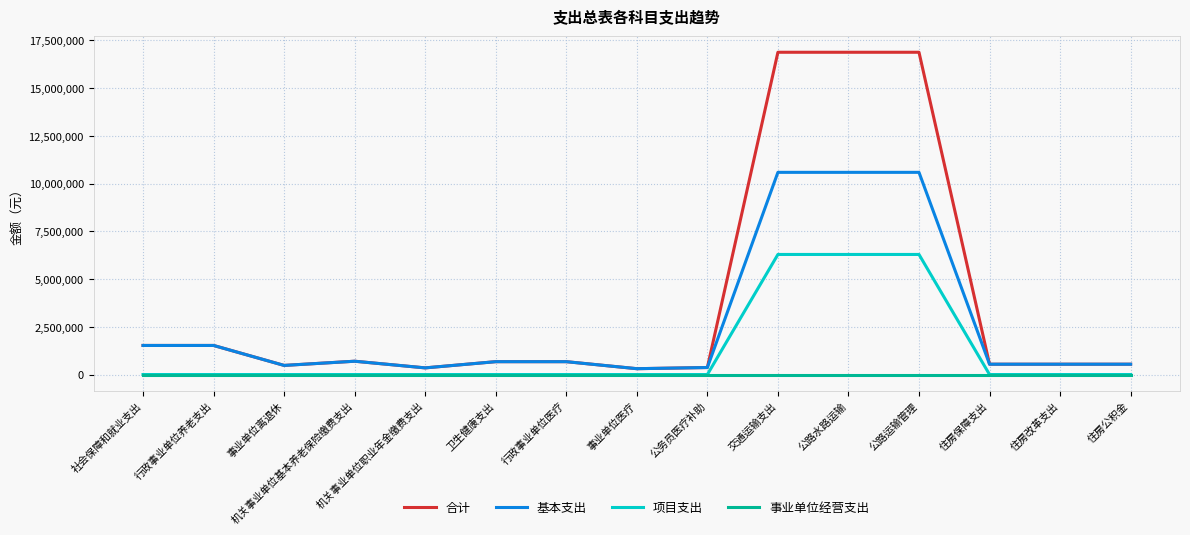

What is the maximum value shown in the chart?

16870616.3